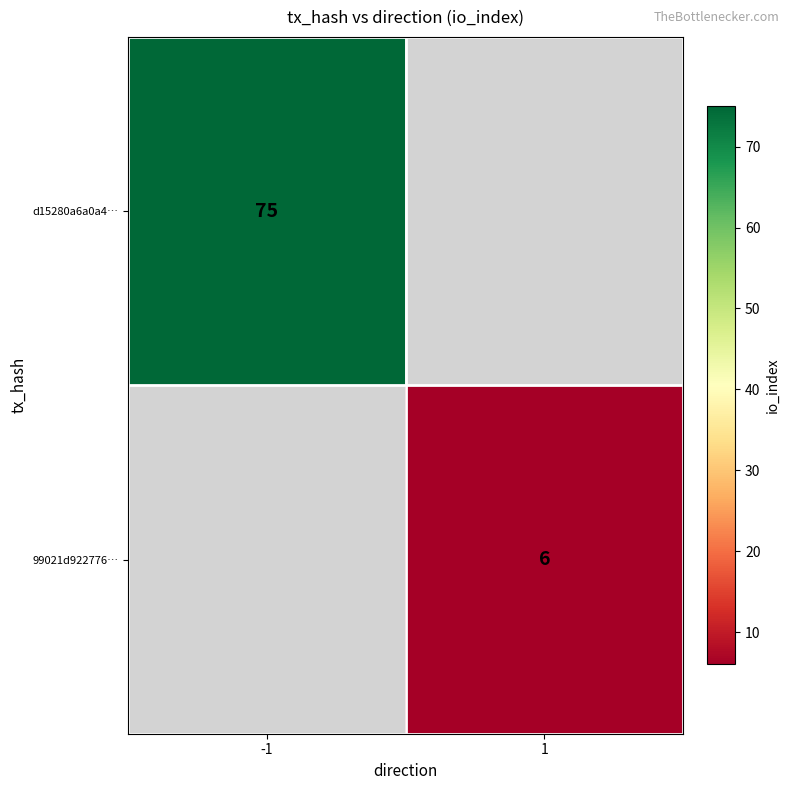

Is the value of 99021d922776… at 1 greater than the value of d15280a6a0a4… at -1?

No